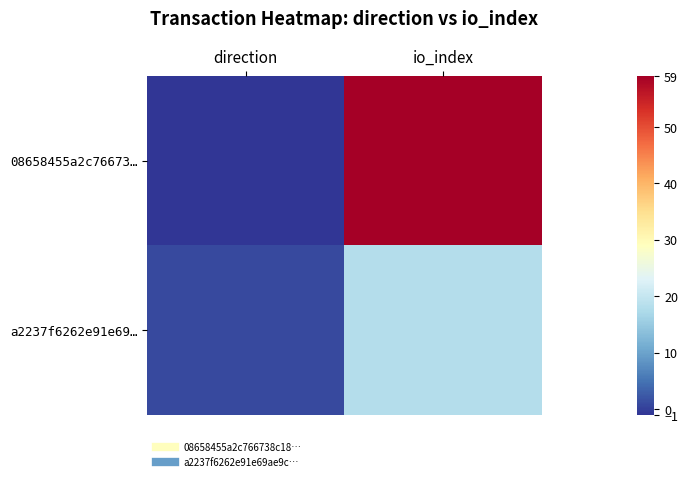

What is the minimum value shown in the chart?

-1